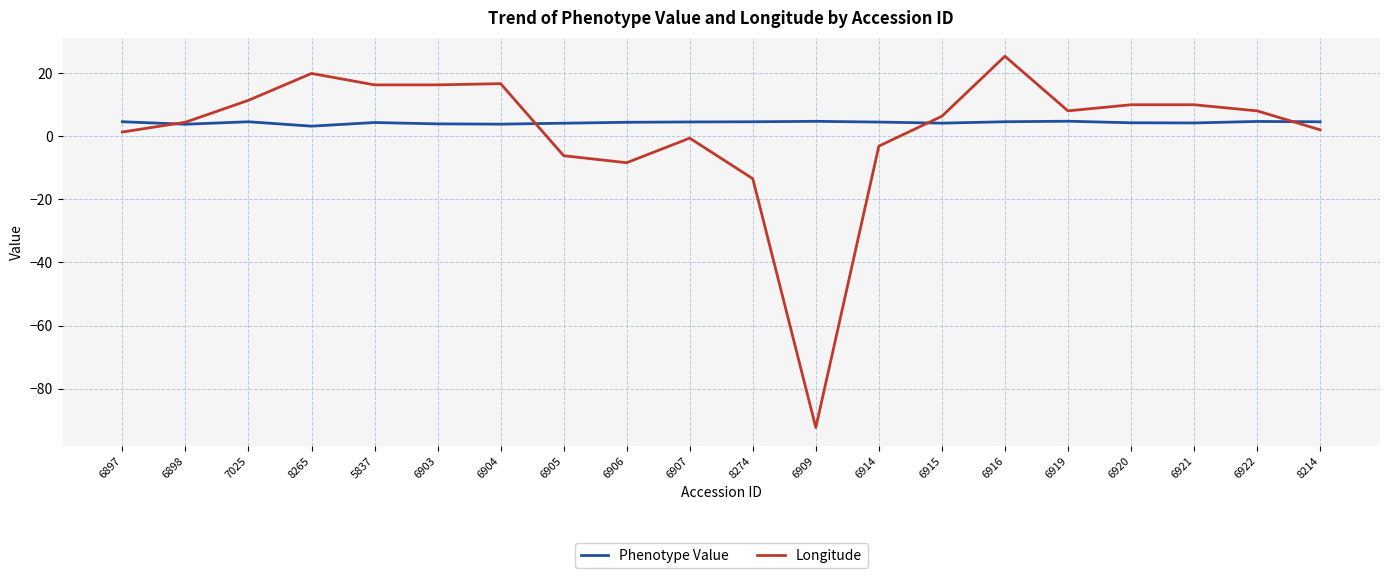

What is the sum of the Longitude values at 6915 and 8265?

26.2